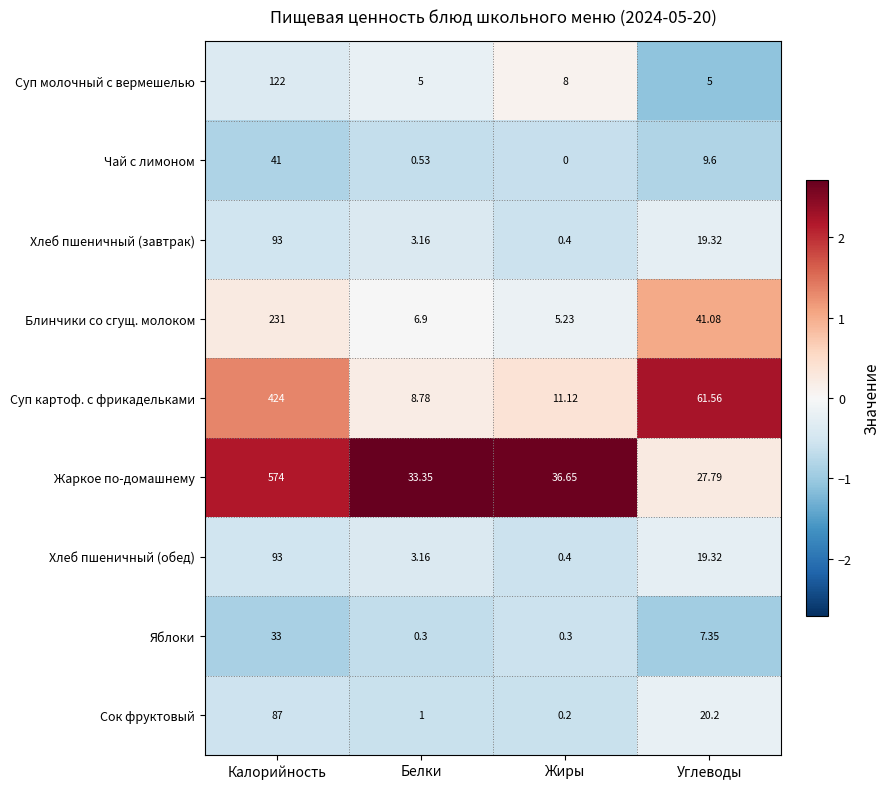

At which label is Сок фруктовый closest to 43?

Углеводы